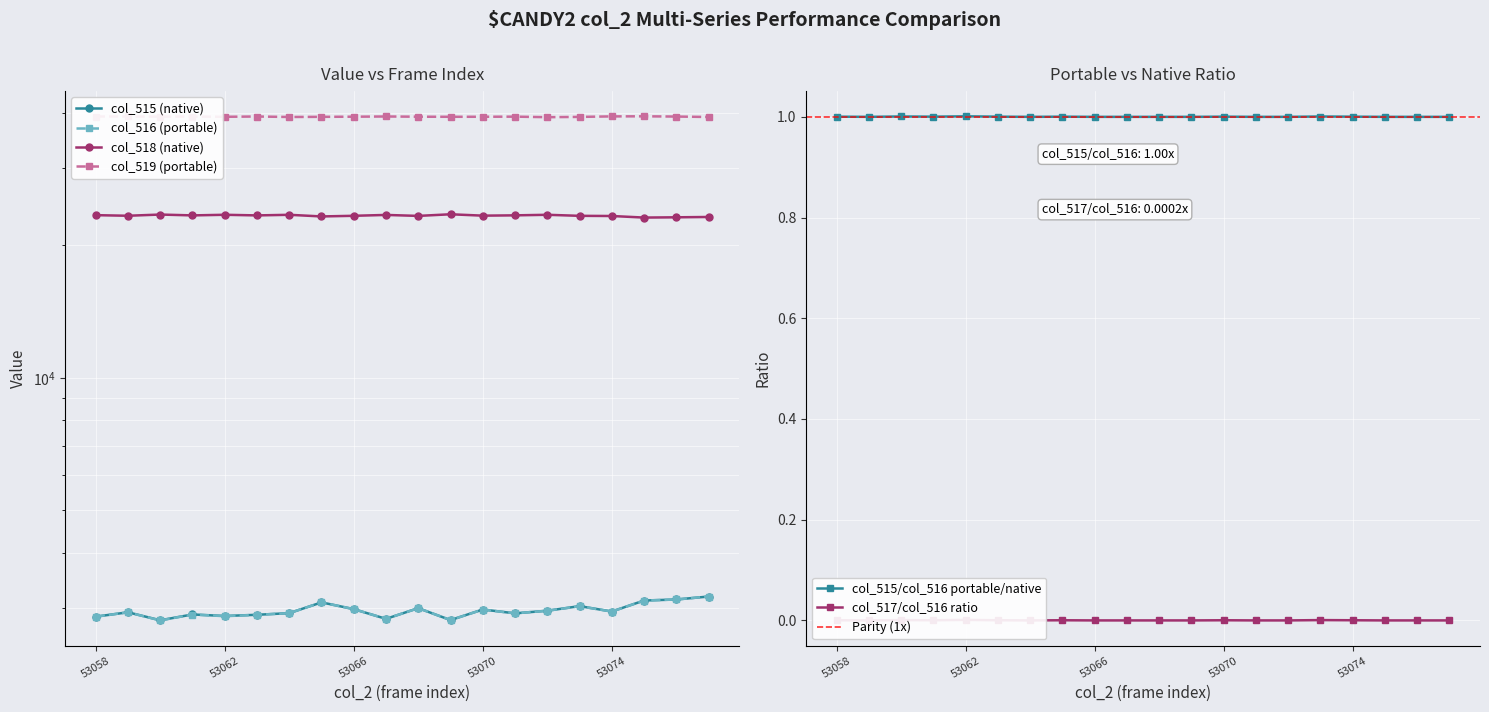

At which category does col_518 reach its first local valley?

53059